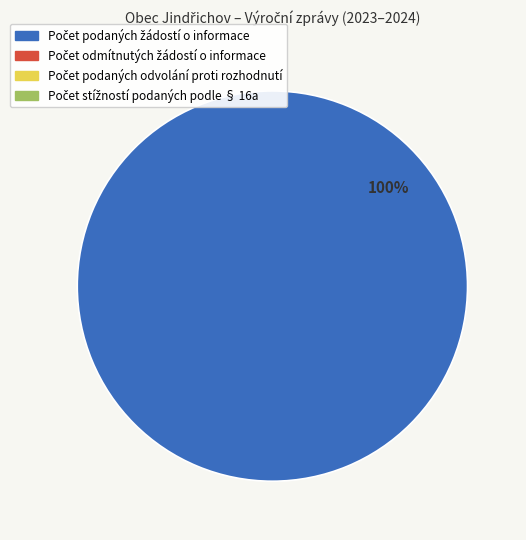

Is there a majority slice in this chart?

Yes